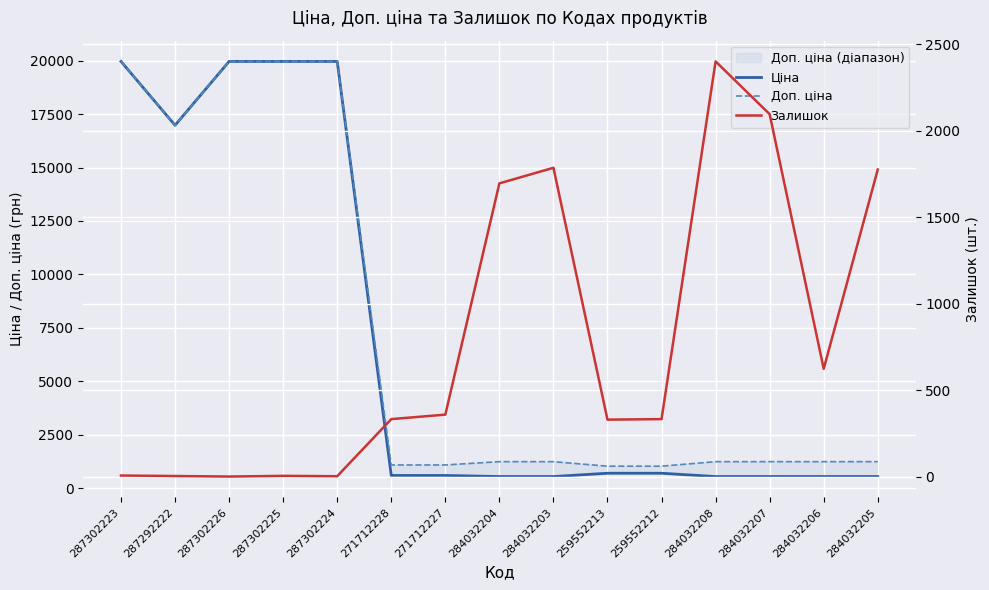

Rank the categories by Залишок value from highest to lowest.

284032208, 284032207, 284032203, 284032205, 284032204, 284032206, 271712227, 271712228, 259552212, 259552213, 287302223, 287302225, 287292222, 287302224, 287302226